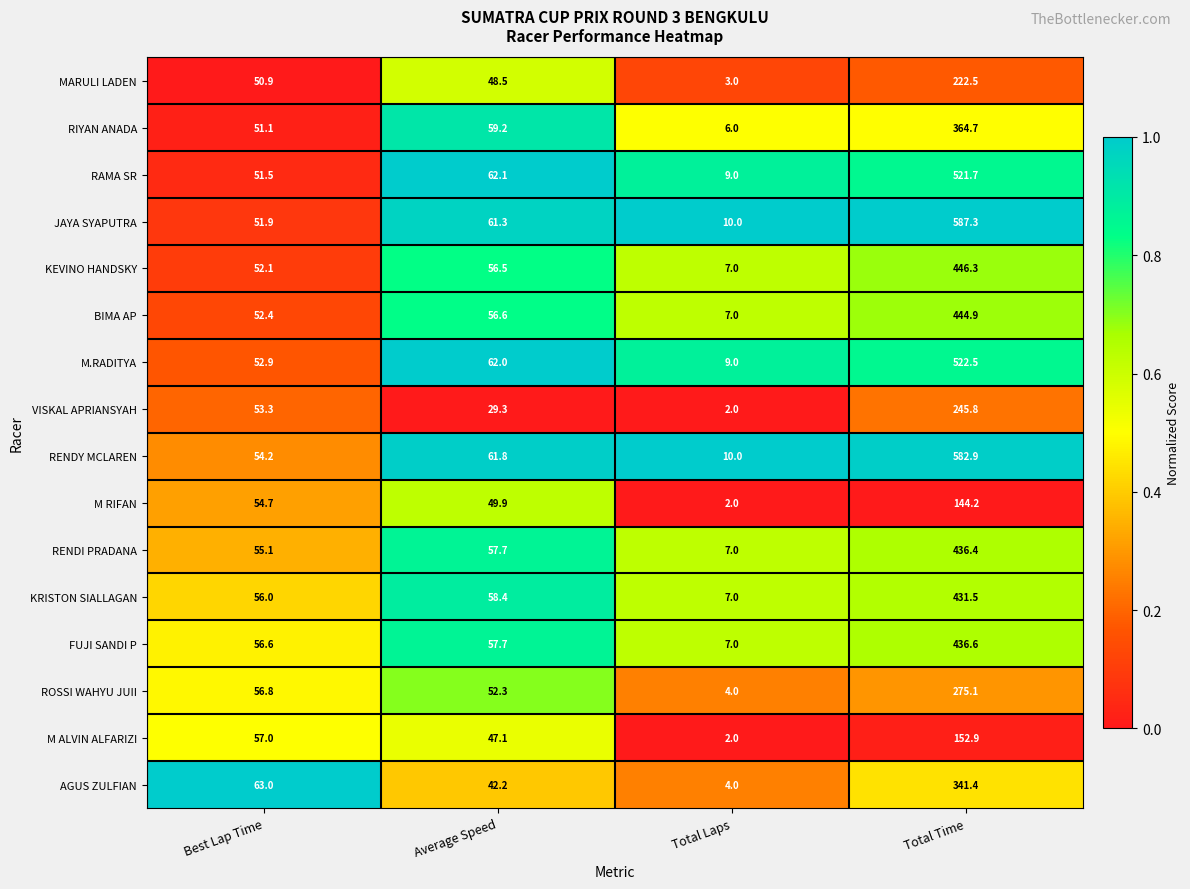

Which series has the largest total across all categories?

JAYA SYAPUTRA